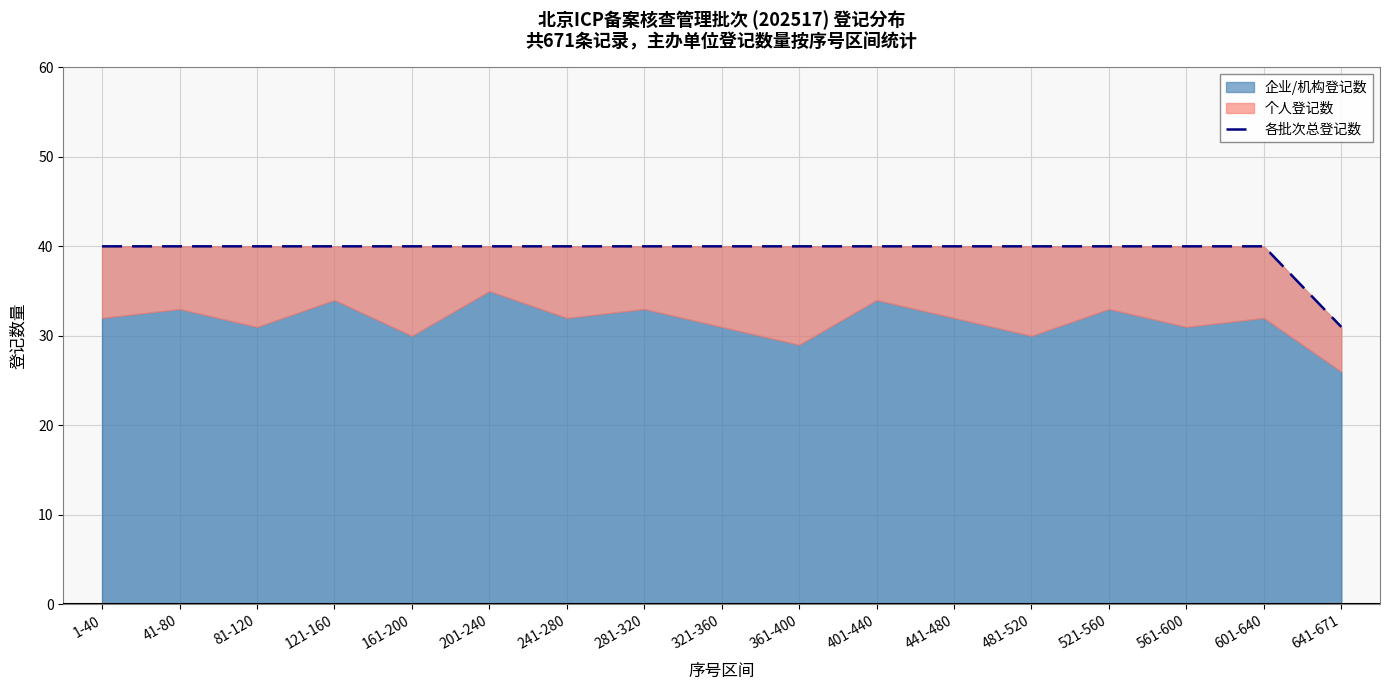

Does the chart have visible grid lines?

Yes